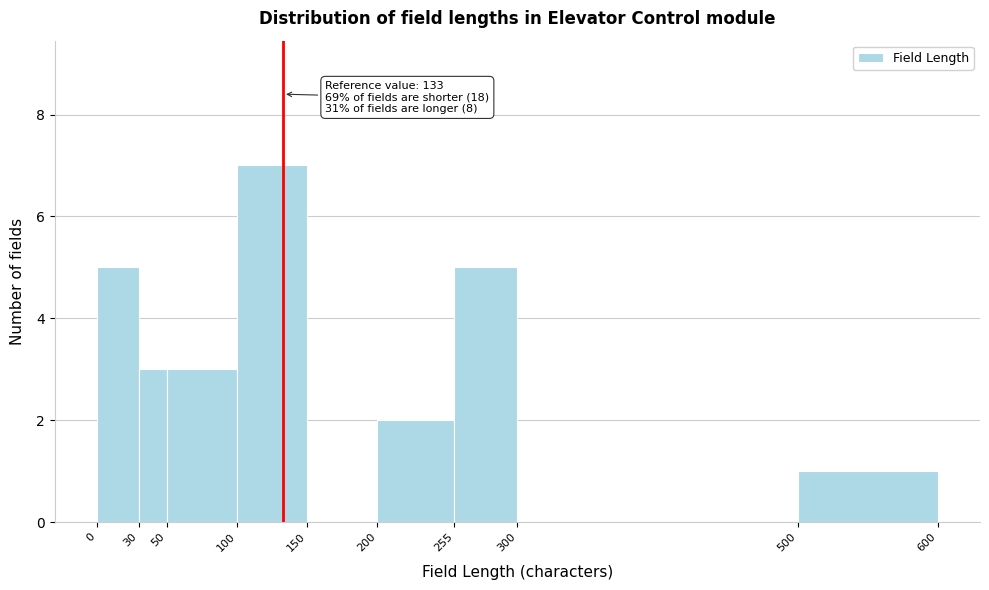

Over which range of the x-axis is the bar tallest?

100 to 150